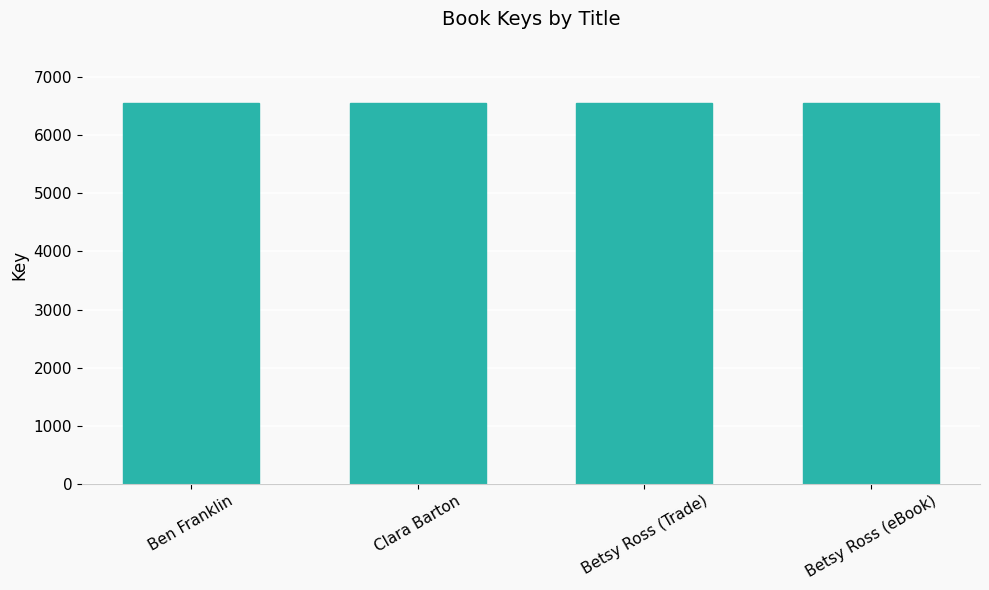

How many bars are there in total?

4